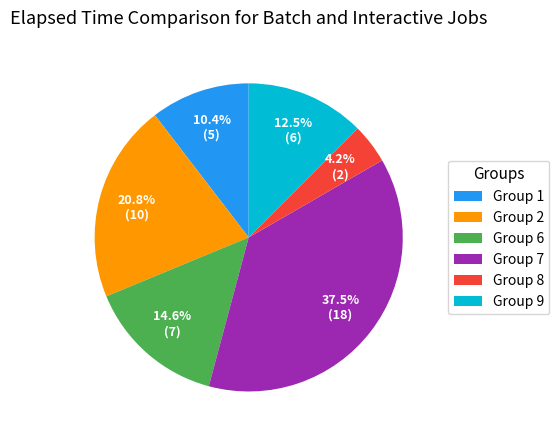

Is there any slice that represents more than half of the pie?

No